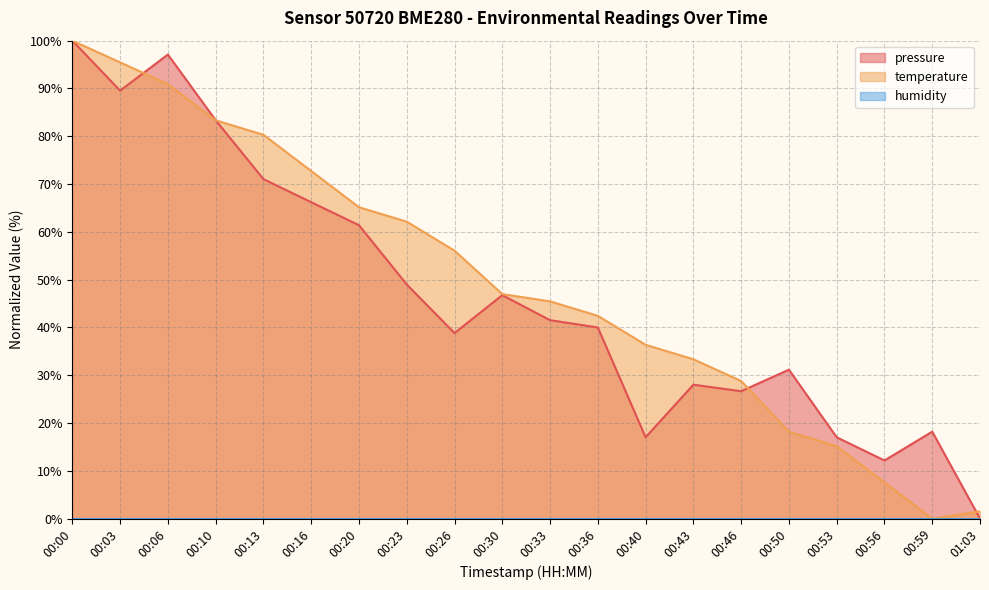

Does the chart display data point markers on the line(s)?

No